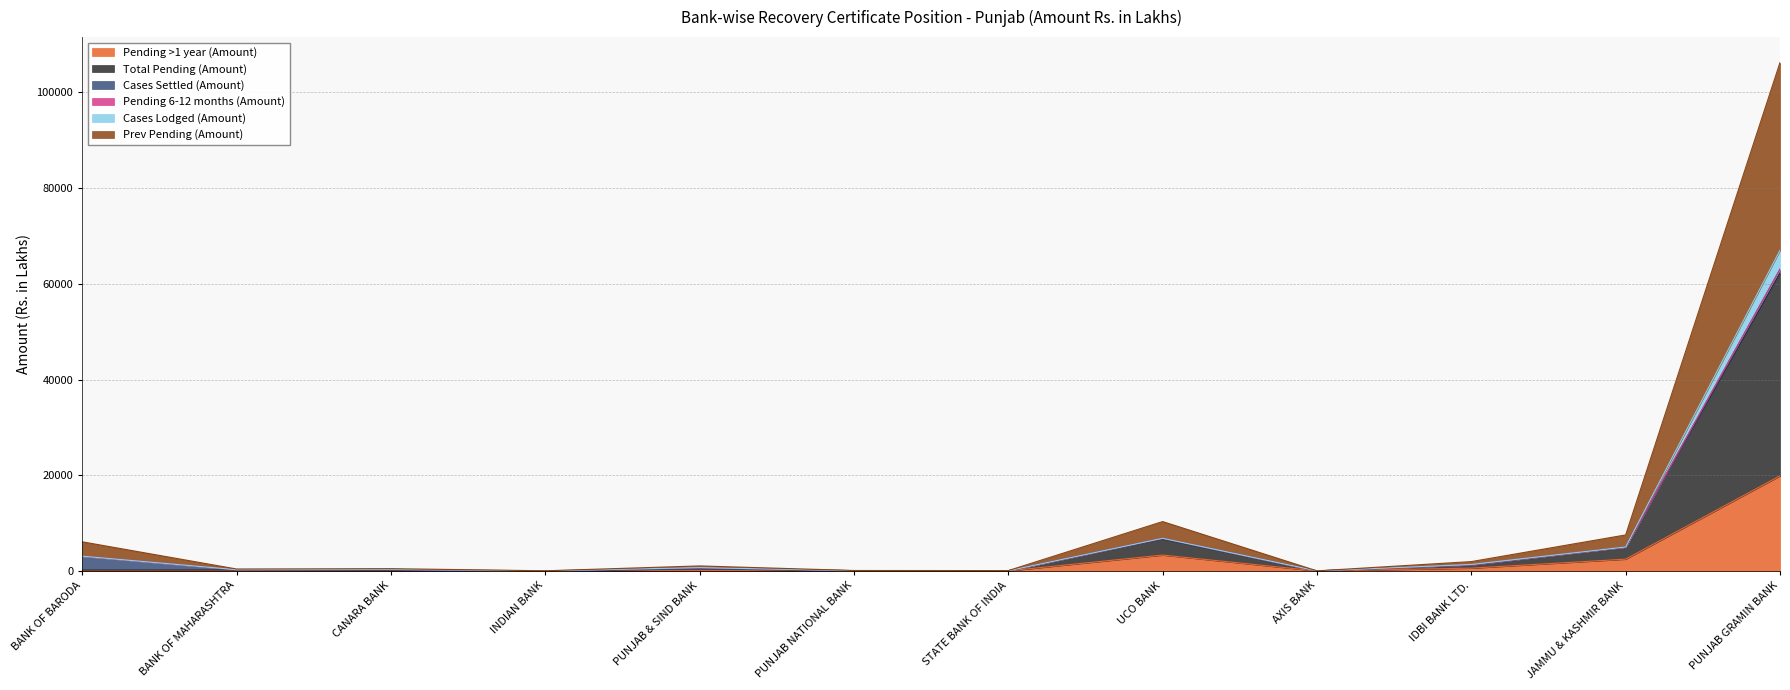

What is the maximum value for Pending >1 year (Amount)?

19880.2